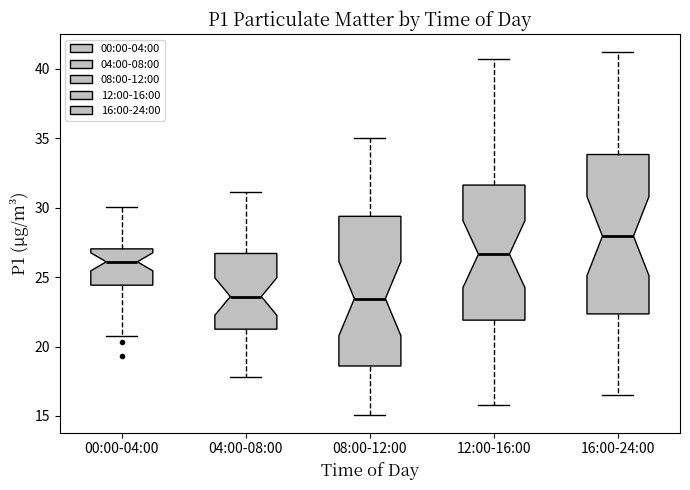

Which box has the highest median line?

16:00-24:00